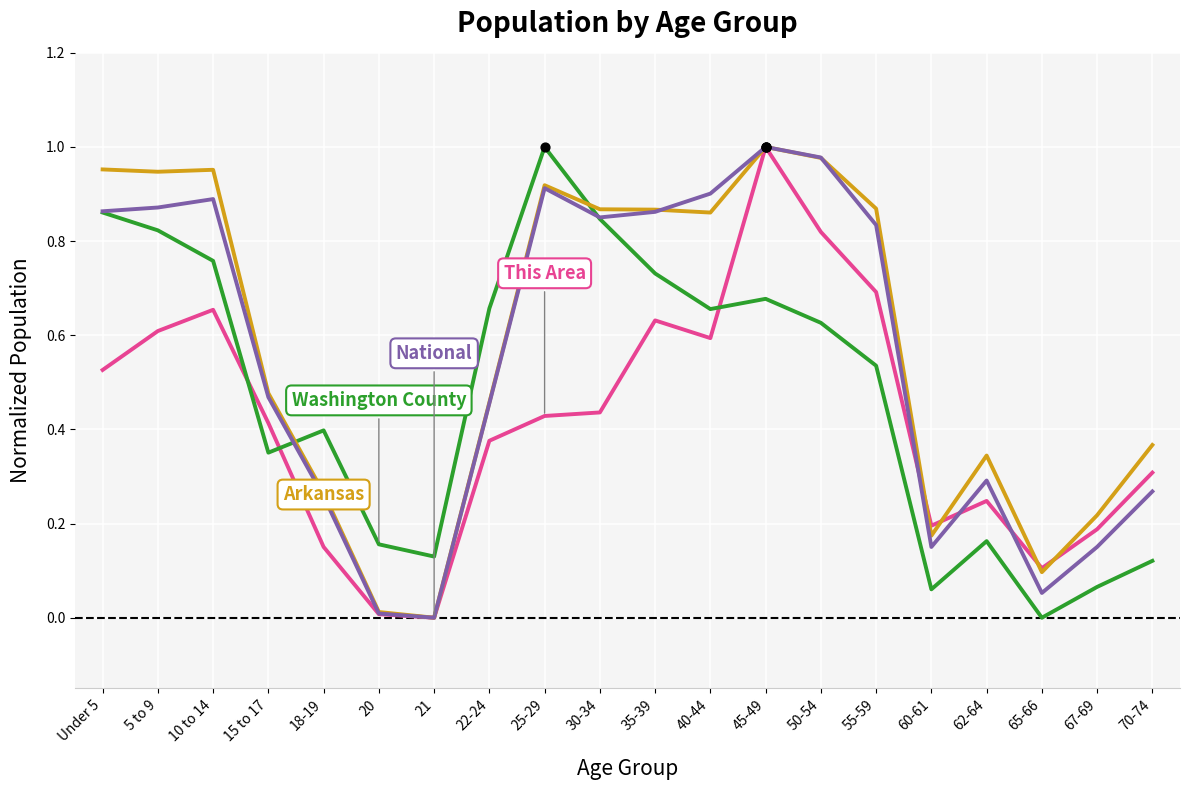

At which category is the sum across all series the highest?

45-49